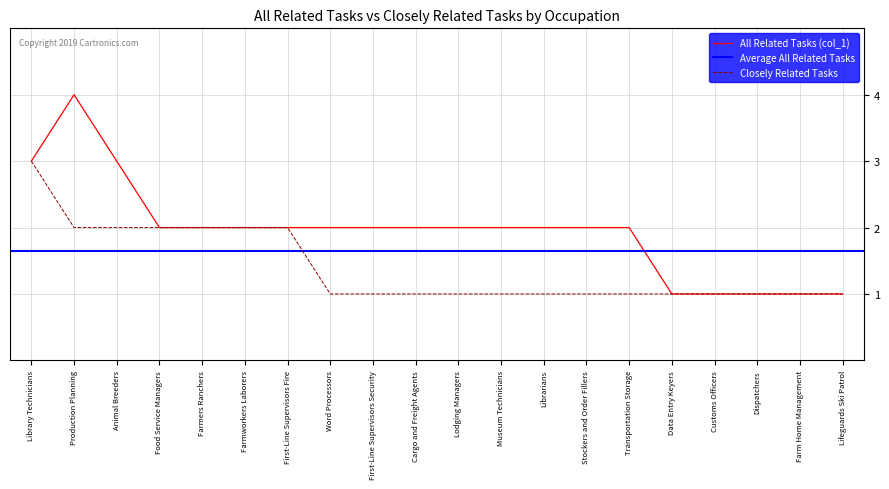

What is the minimum value for Closely Related Tasks?

1